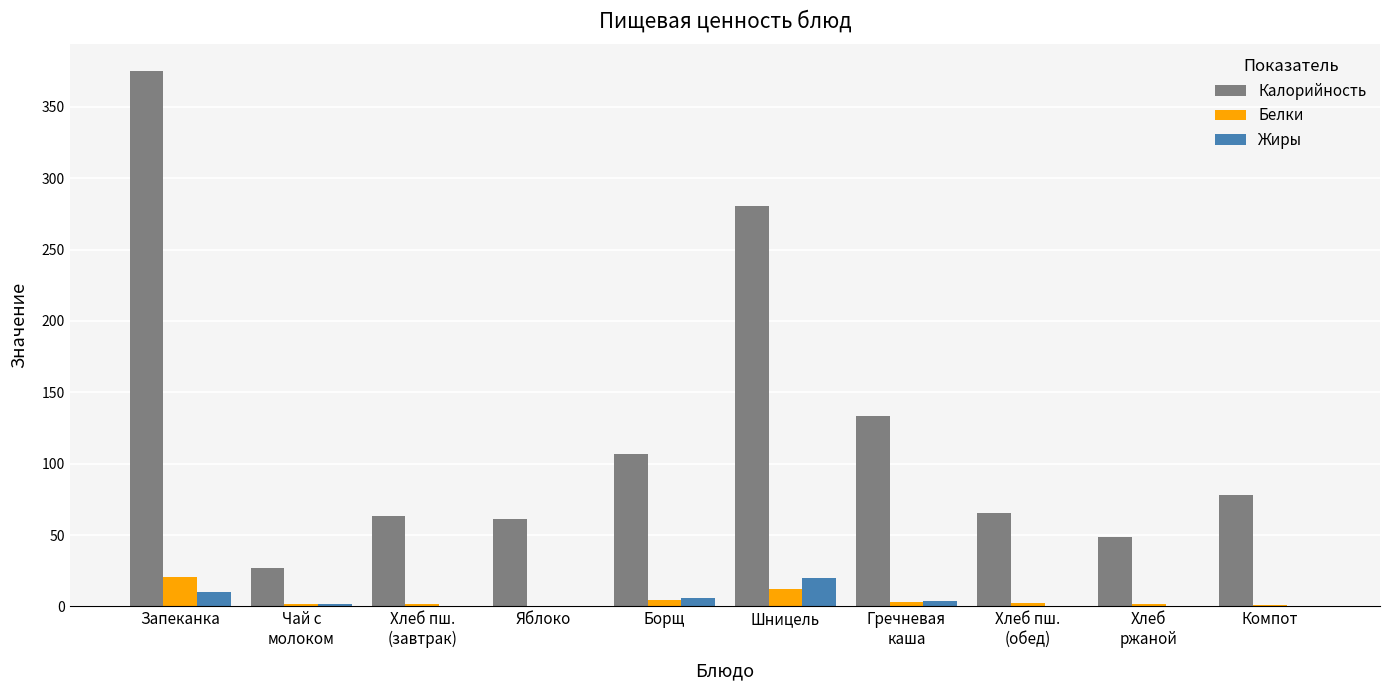

The Белки series shows 3.4 at Гречневая
каша. True or false?

True